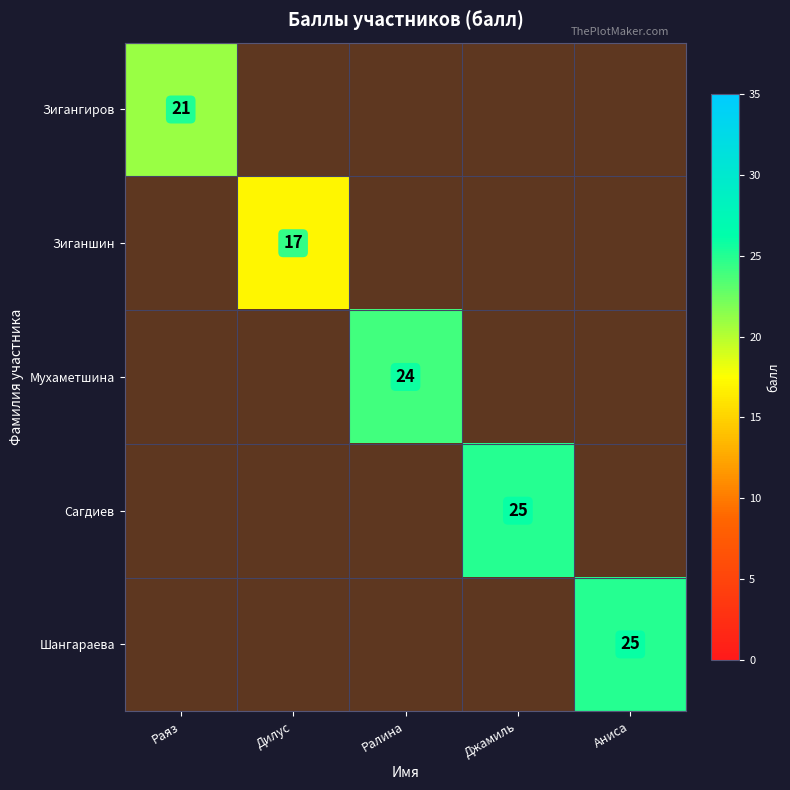

What is the greatest value displayed?

25.0